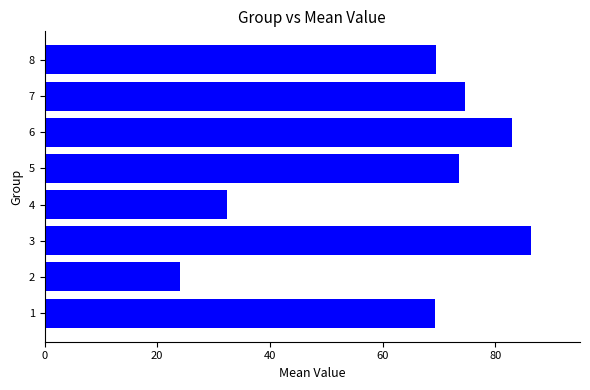

Between 6 and 7, which is larger?

6